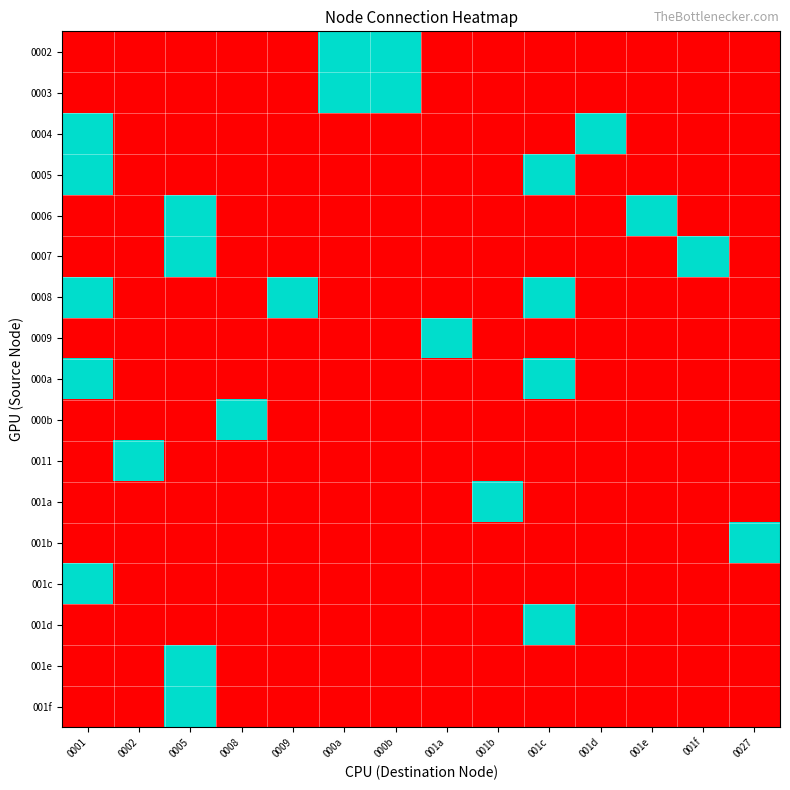

At how many categories does at least one series exceed 0?

14